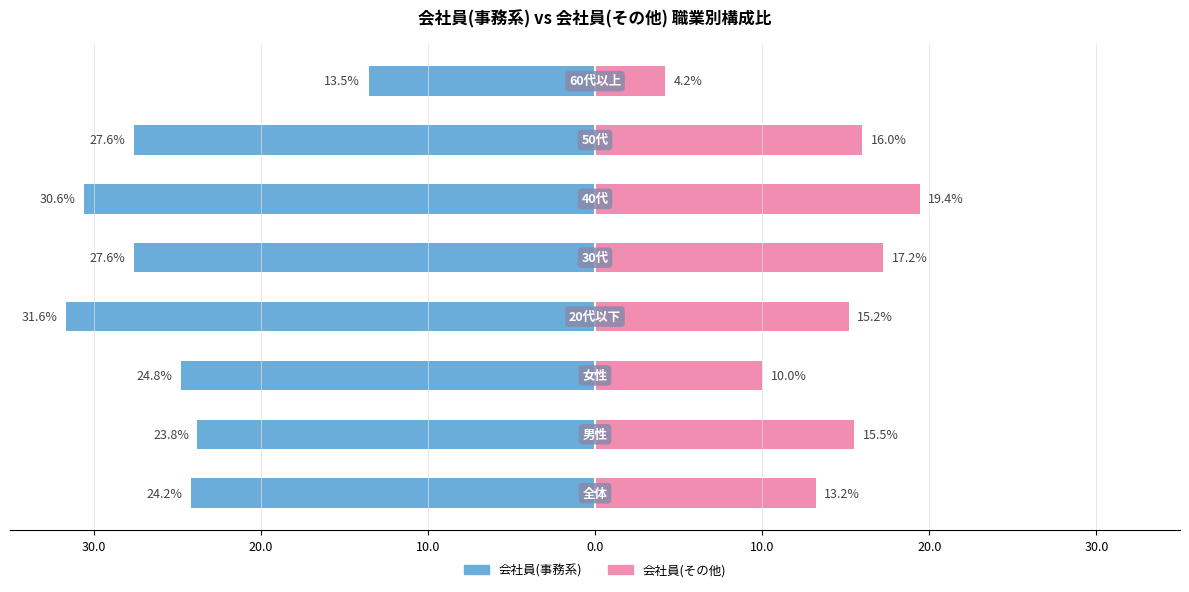

What are all the series names shown in the legend?

会社員(事務系), 会社員(その他)